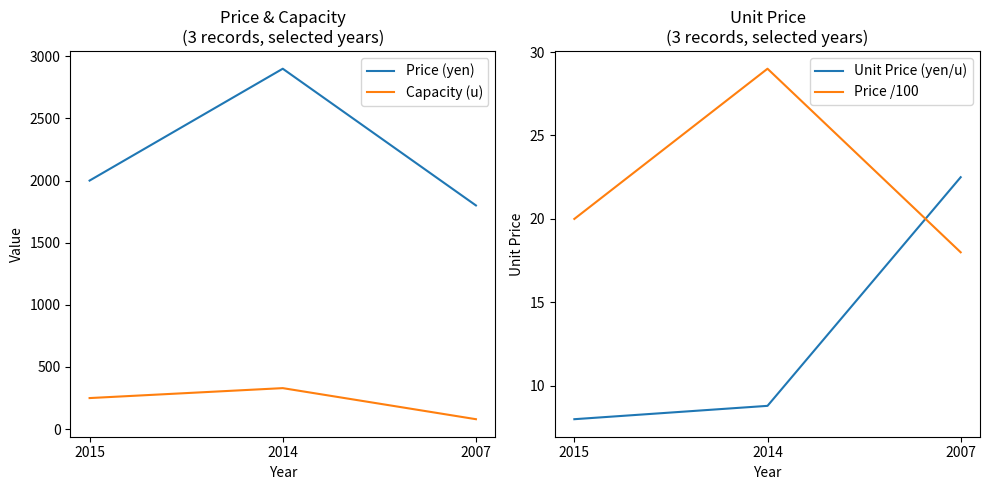

At which label does Price /100 first exceed 20?

2014